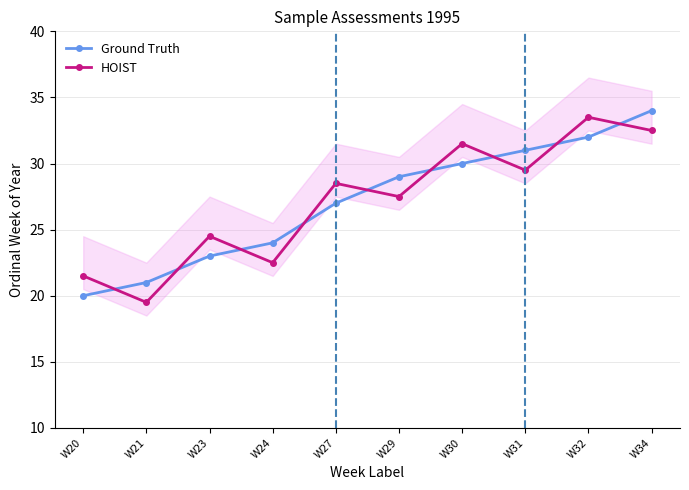

Does the chart have visible grid lines?

Yes